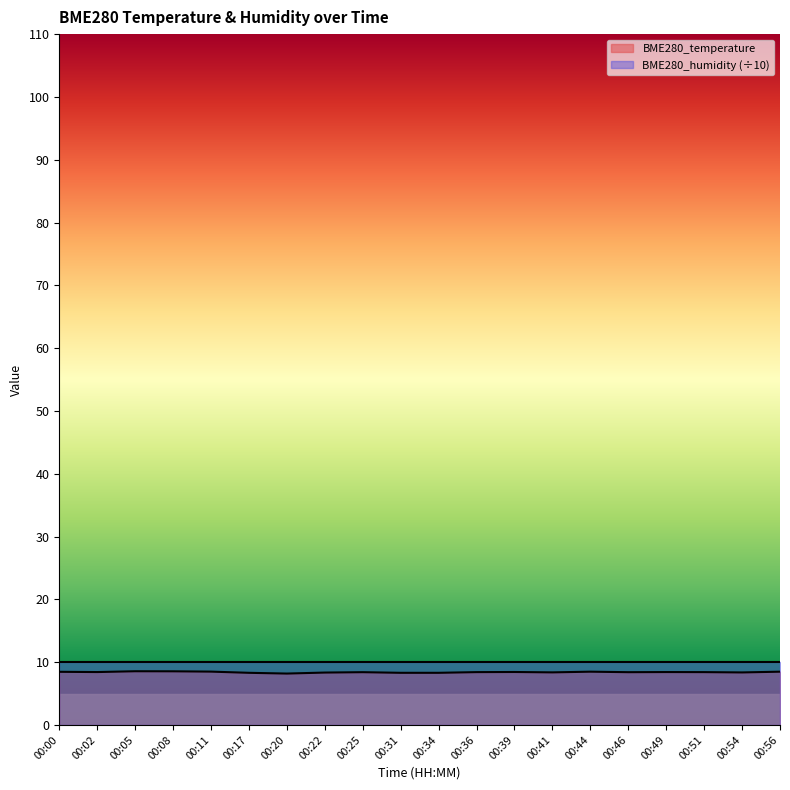

What is the sum of the values at 00:31 and 00:05?

16.9